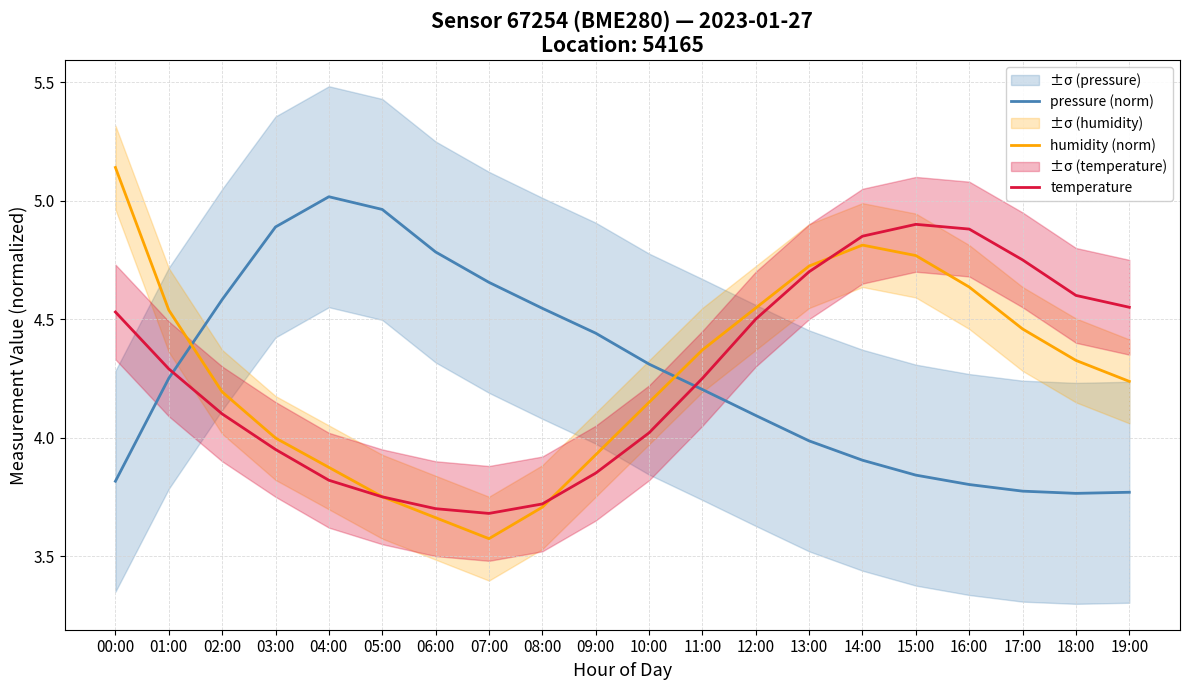

At which category does pressure (norm) reach its first local peak?

04:00